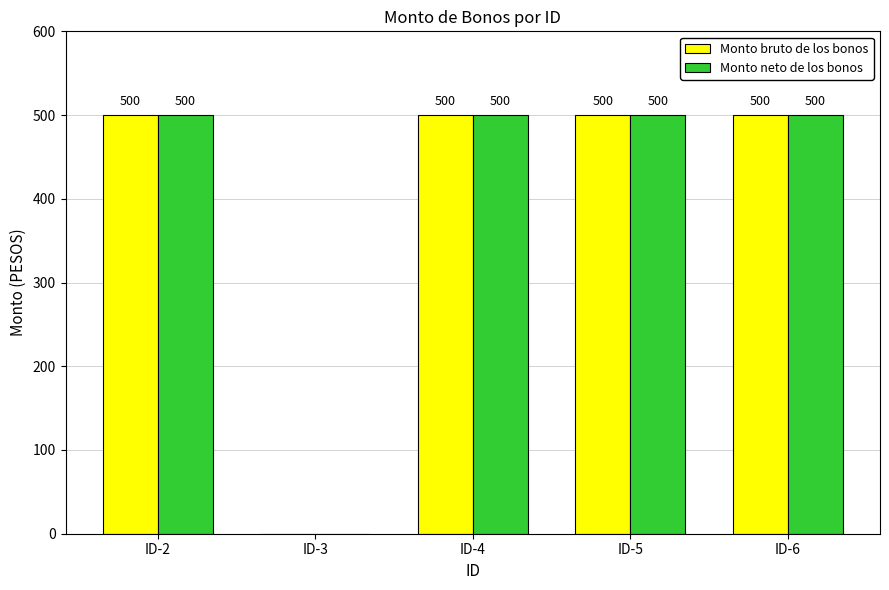

How many categories are shown in the chart?

5